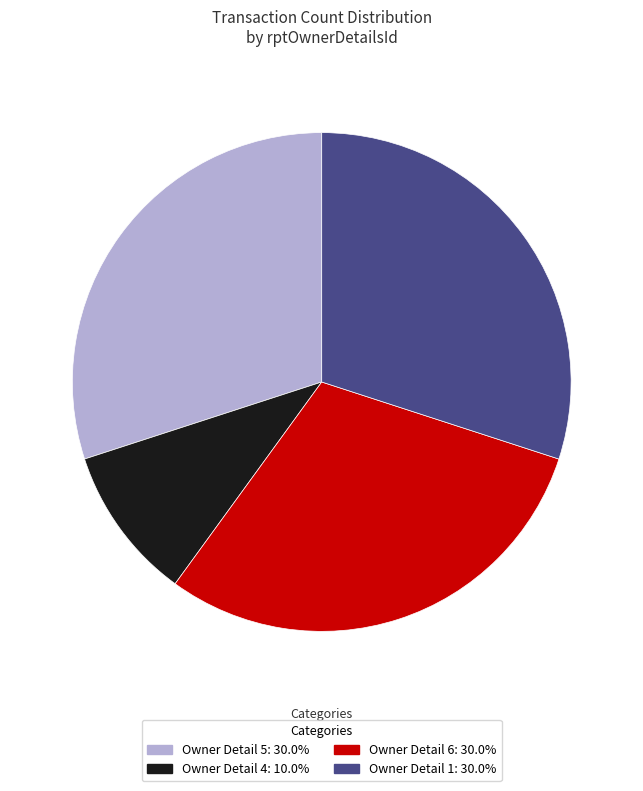

Does Owner Detail 6: 30.0% represent more than half of the total?

No